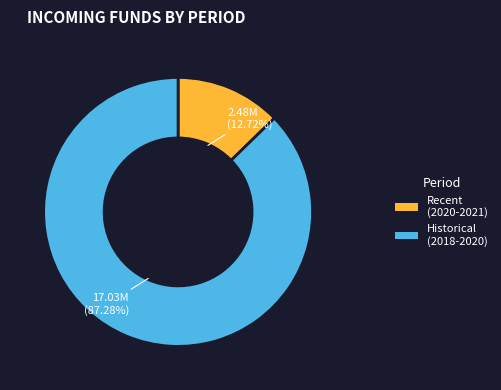

Count the number of slices in the pie.

2